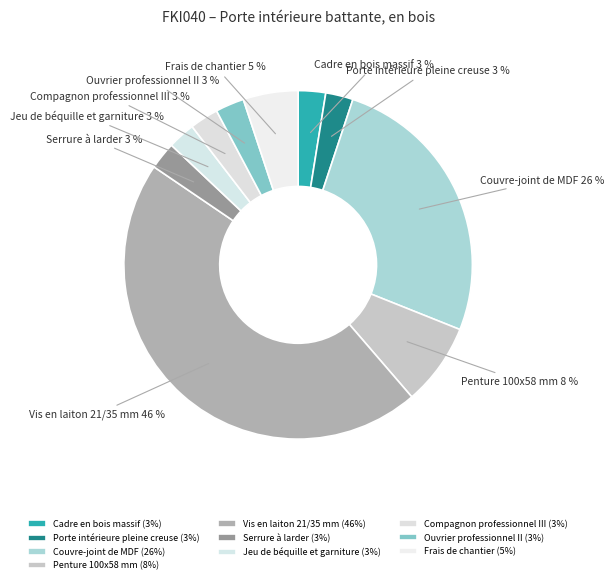

Which has a higher value, Porte intérieure pleine creuse or Frais de chantier?

Frais de chantier